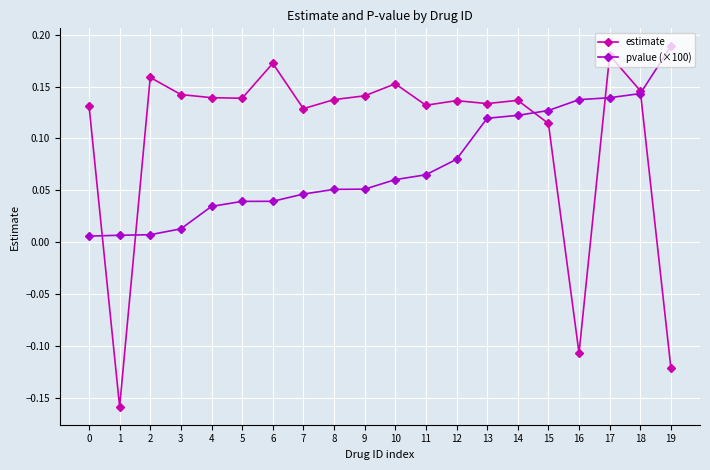

After their last crossing, which series has the higher values: estimate or pvalue (×100)?

pvalue (×100)